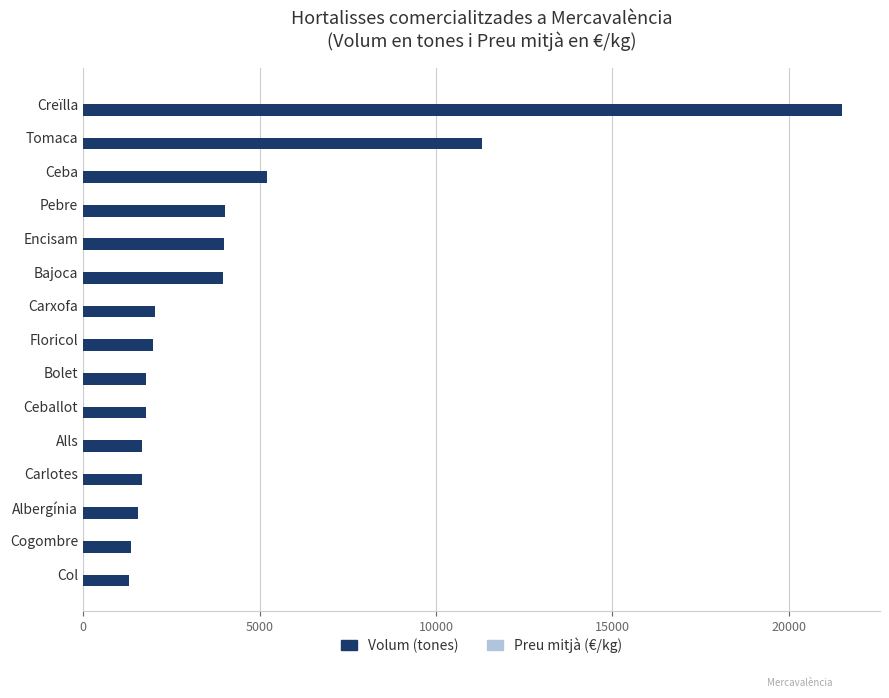

Which label corresponds to the largest value in the chart?

Creïlla